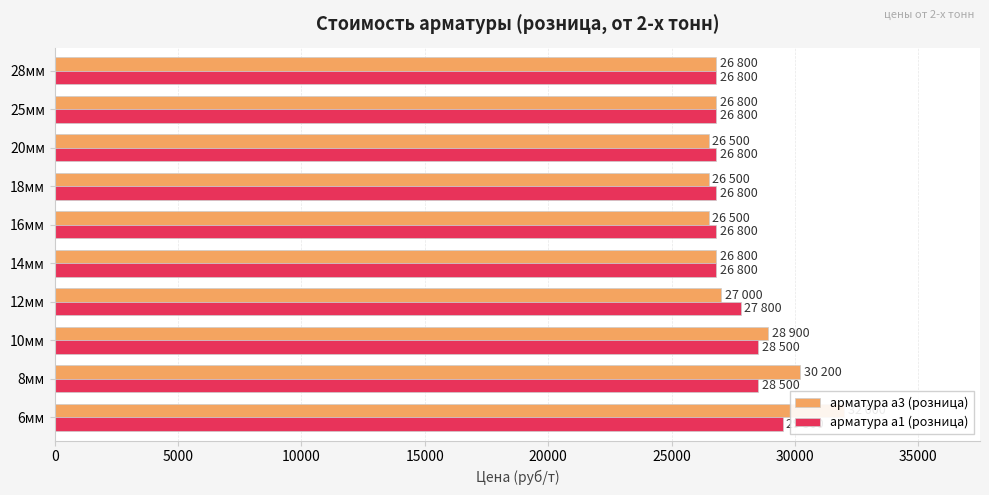

What is the total value across all series at 10мм?

57400